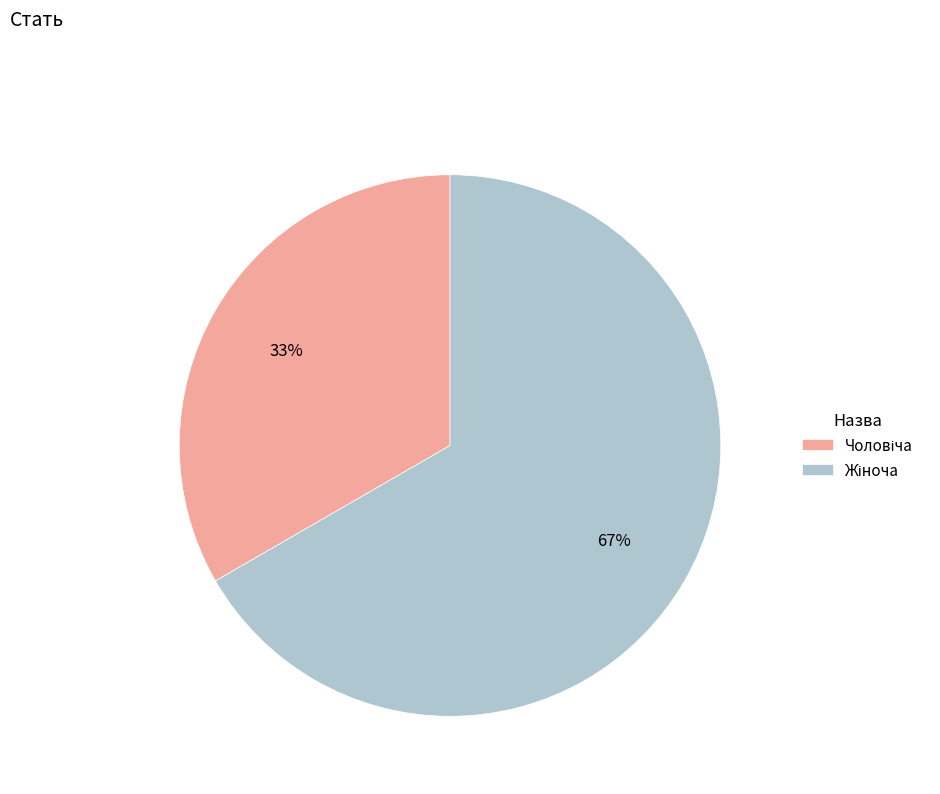

To the nearest percent, what is the average slice percentage?

50%